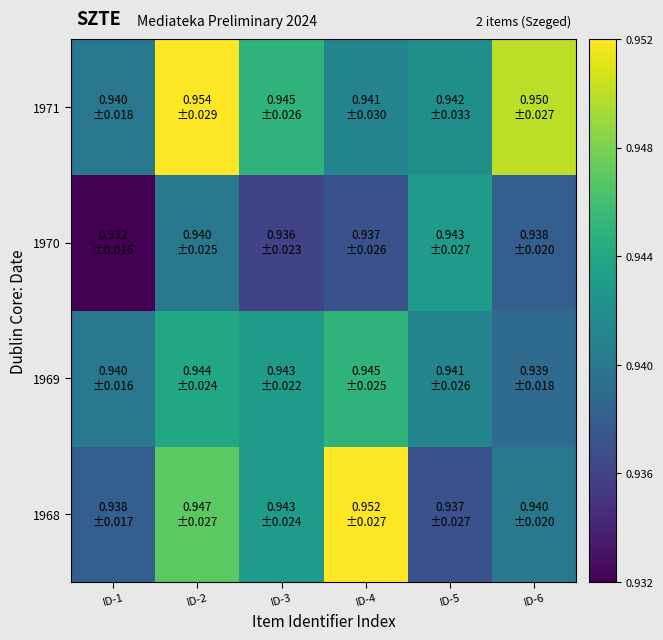

Reading right to left, list all the values displayed in this chart.

1968: ID-6=0.9	ID-5=0.9	ID-4=1.0	ID-3=0.9	ID-2=0.9	ID-1=0.9
1969: ID-6=0.9	ID-5=0.9	ID-4=0.9	ID-3=0.9	ID-2=0.9	ID-1=0.9
1970: ID-6=0.9	ID-5=0.9	ID-4=0.9	ID-3=0.9	ID-2=0.9	ID-1=0.9
1971: ID-6=0.9	ID-5=0.9	ID-4=0.9	ID-3=0.9	ID-2=1.0	ID-1=0.9